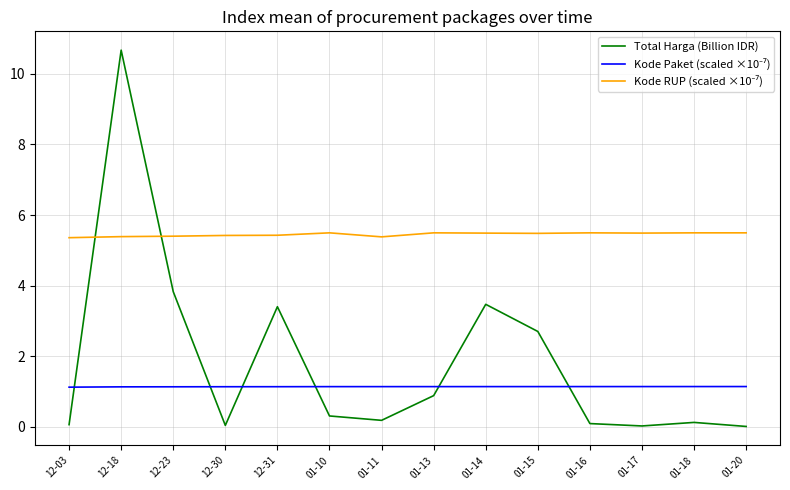

The Total Harga (Billion IDR) series shows 0.1 at 01-16. True or false?

True